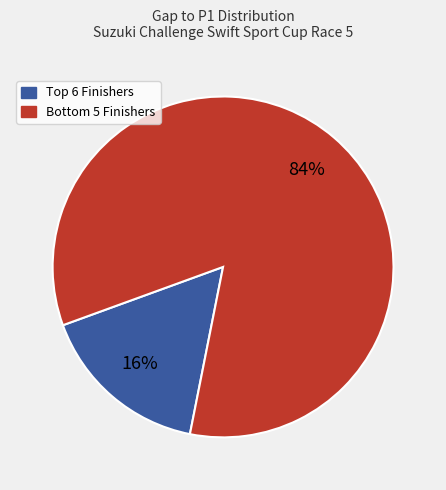

To the nearest percent, what is the average slice percentage?

50%